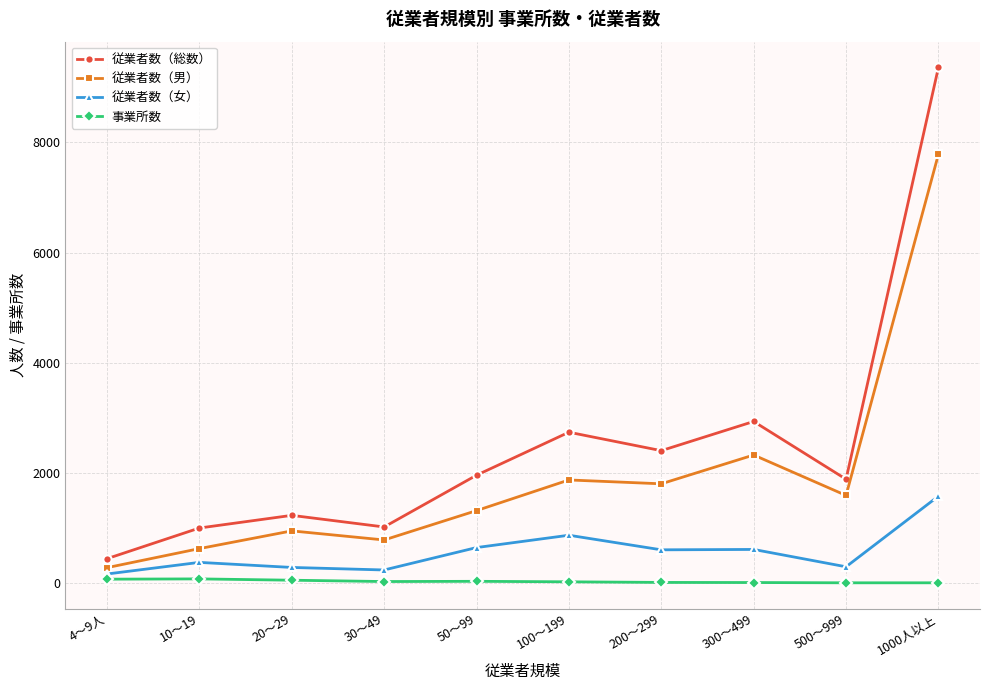

What is the sum of the 事業所数 values at 100～199 and 20～29?

71